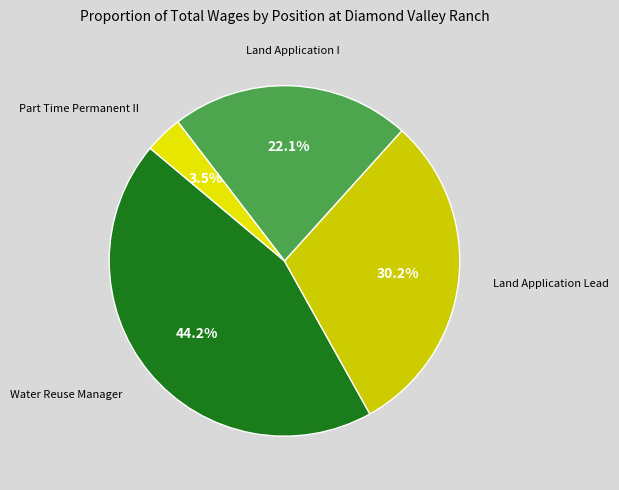

Does Land Application I account for over 50% of the chart?

No